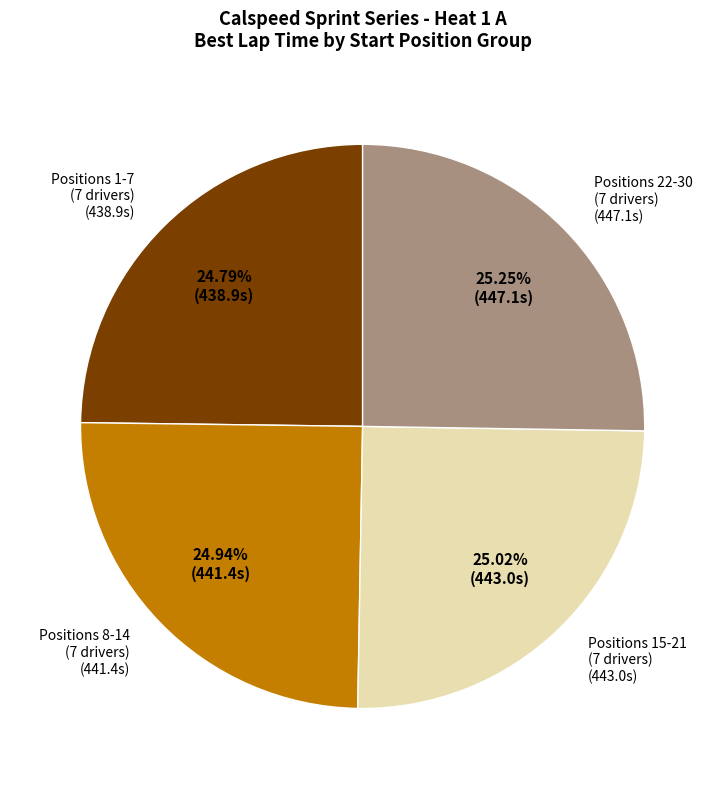

Is there any slice that represents more than half of the pie?

No